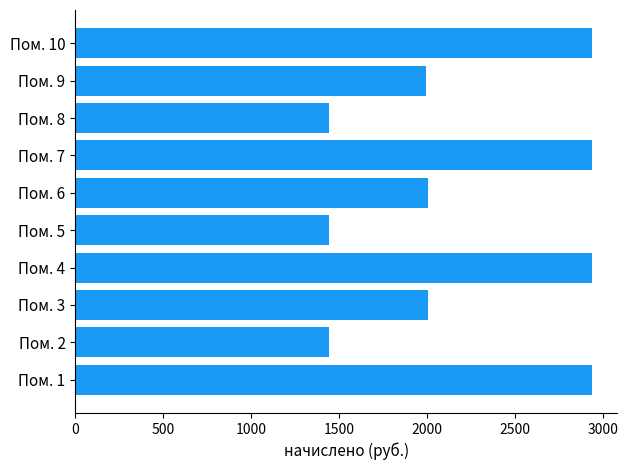

Are the bars horizontal?

Yes